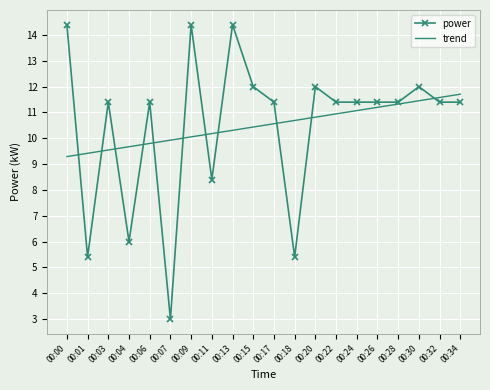

What is the maximum value shown in the chart?

14.4